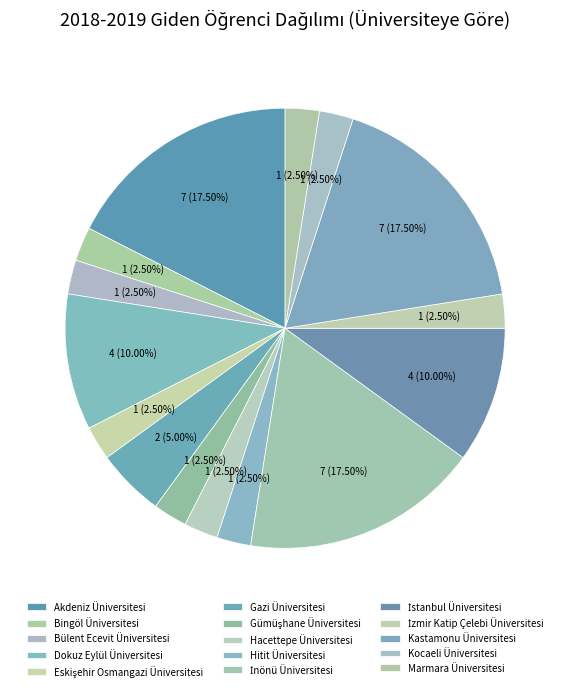

To the nearest percent, what is the average slice percentage?

7%